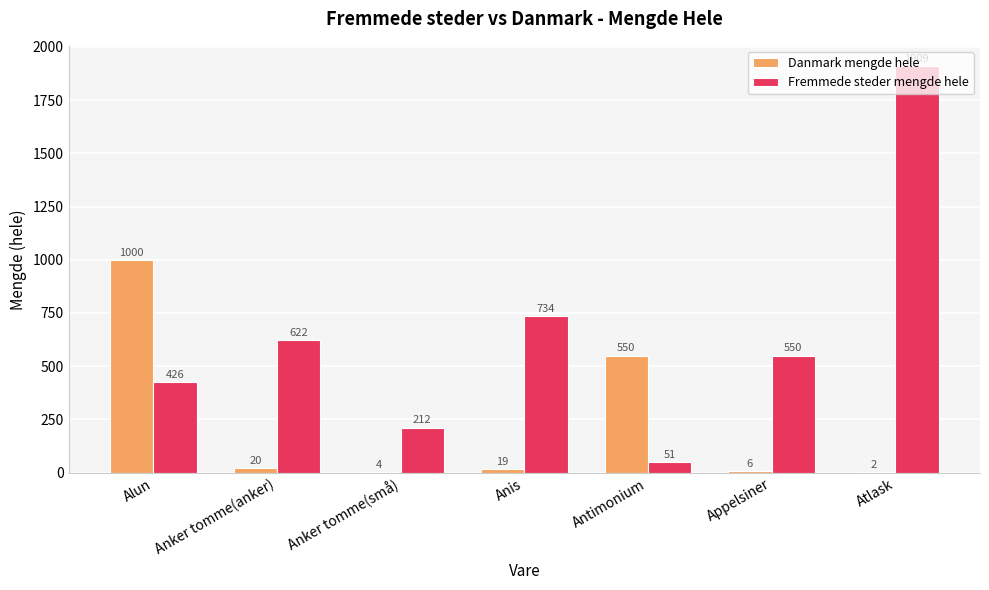

Is the value of Danmark mengde hele at Atlask greater than the value of Fremmede steder mengde hele at Antimonium?

No